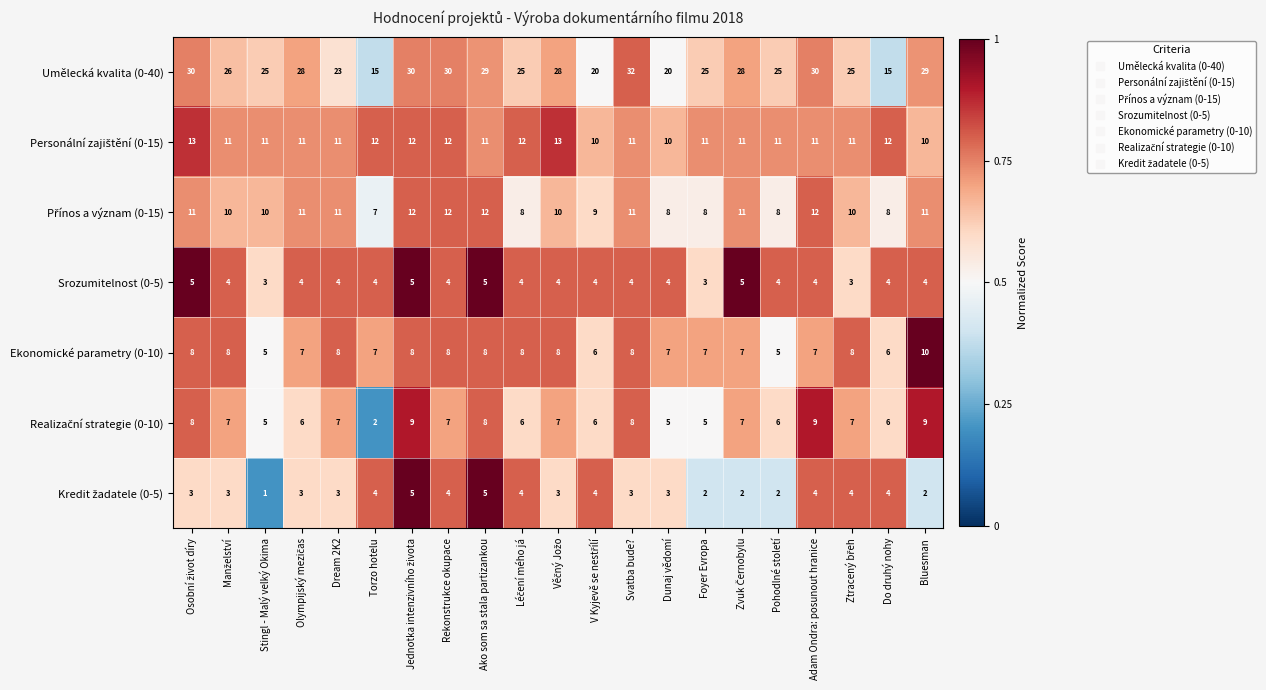

Which label corresponds to the smallest value in the chart?

Stingl - Malý velký Okima